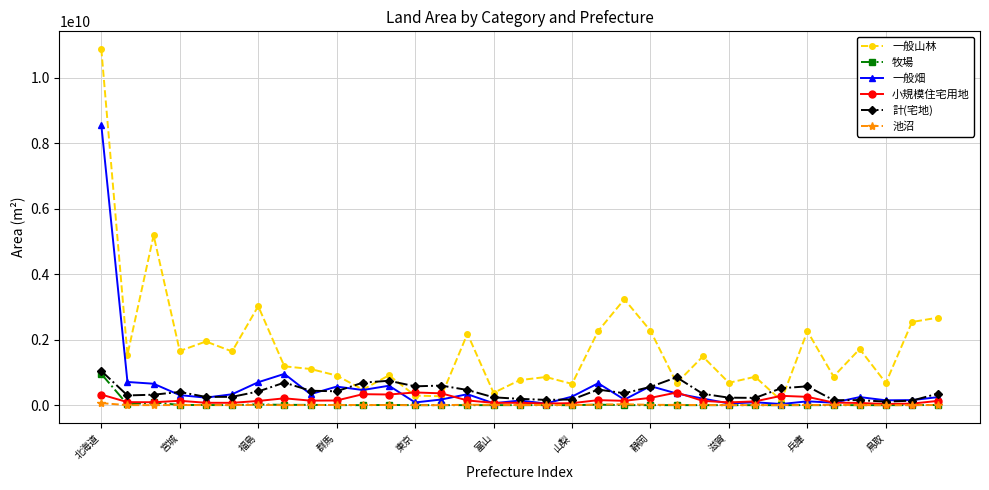

Which series has the largest total across all categories?

一般山林